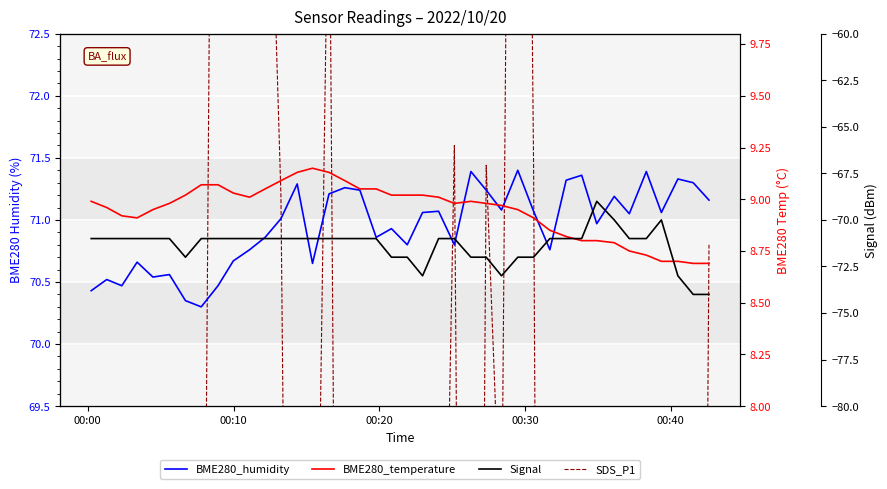

What are all the series names shown in the legend?

BME280_humidity, SDS_P1, BME280_temperature, Signal